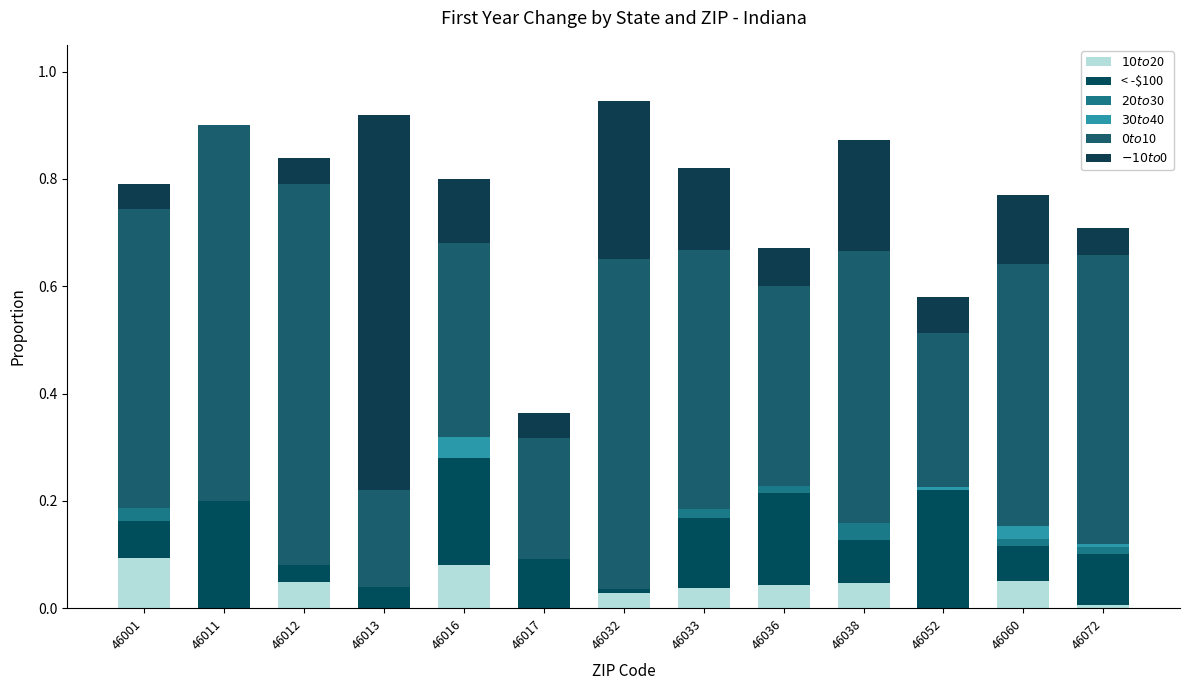

Does the chart contain stacked bars?

Yes